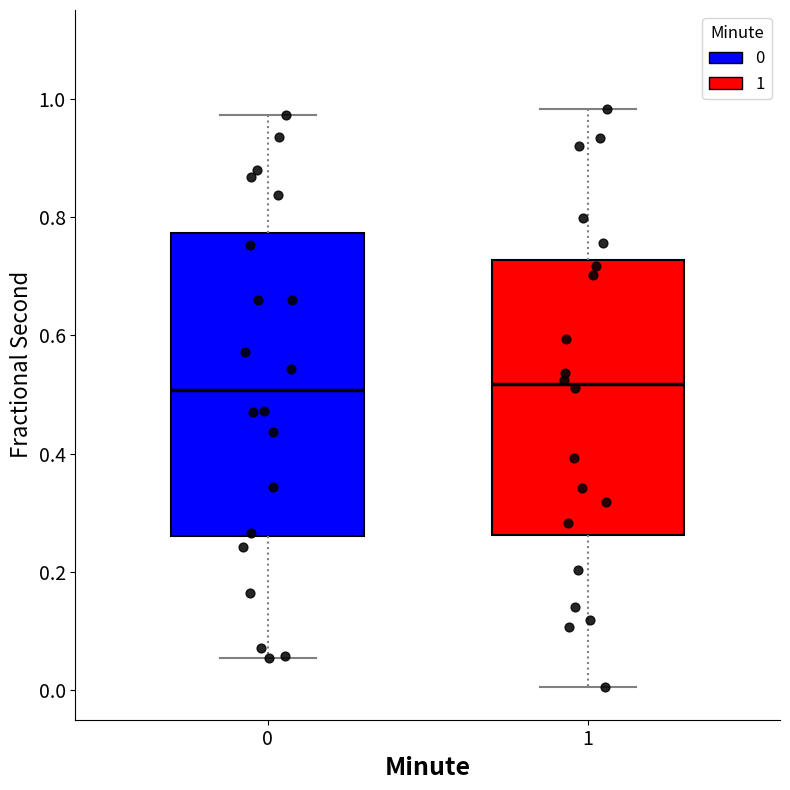

Reading left to right, transcribe this box plot: for each box, give where its median line is, the range the box spans, and where its two whiskers end, as read against the y-axis. The values are not printed on the chart, so give them approximately, as read against the axis.

0: median 0.50, box 0.26 to 0.78, whiskers 0.06 to 0.98
1: median 0.52, box 0.26 to 0.72, whiskers 0.00 to 0.98